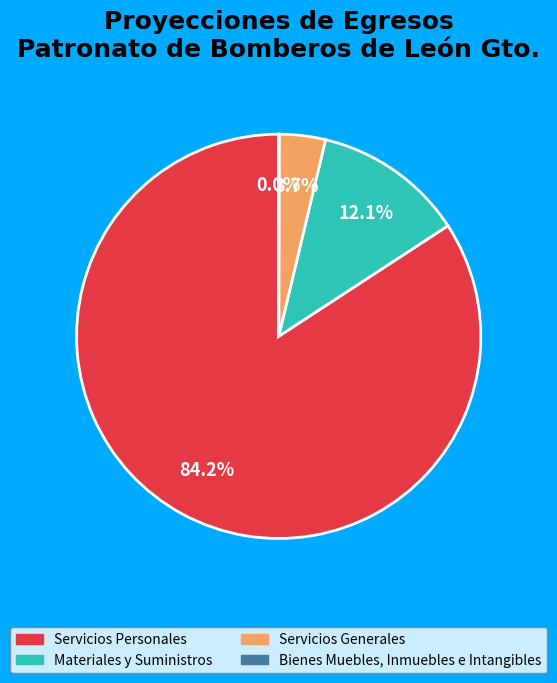

What percentage do Servicios Generales and Servicios Personales together represent?

87.9%